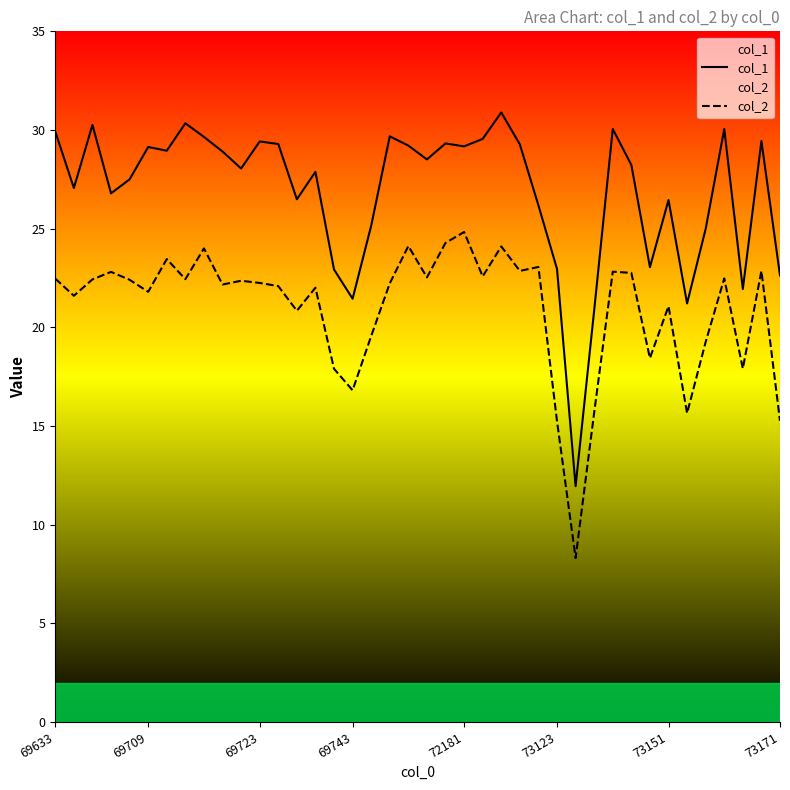

What value does the col_2 series have at 69743?

16.8